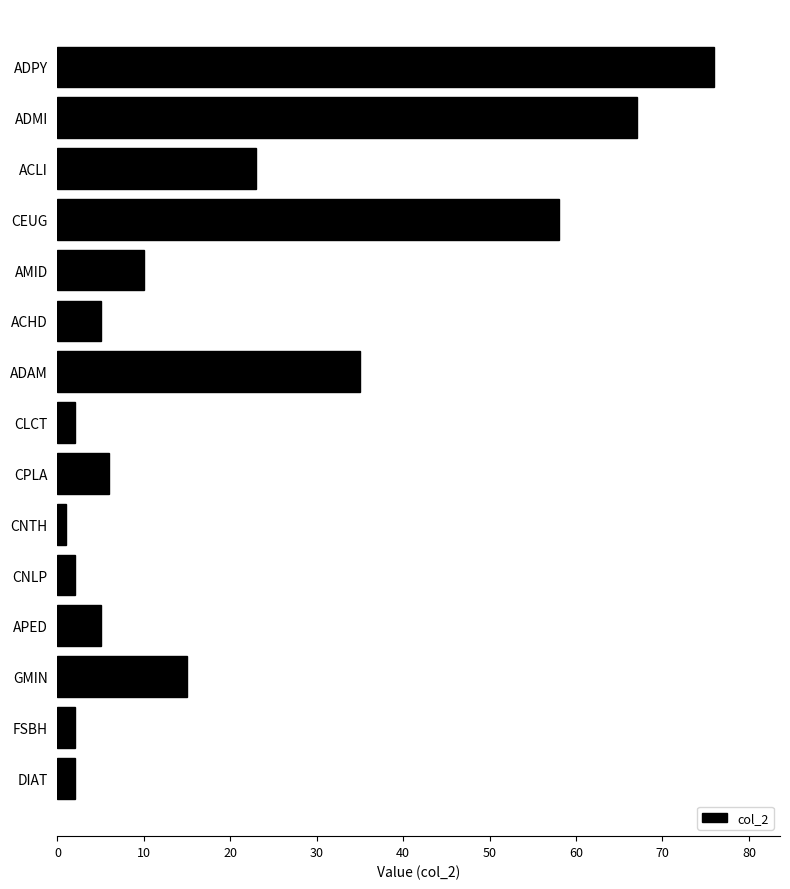

What is the difference between the second highest and second lowest values?

65